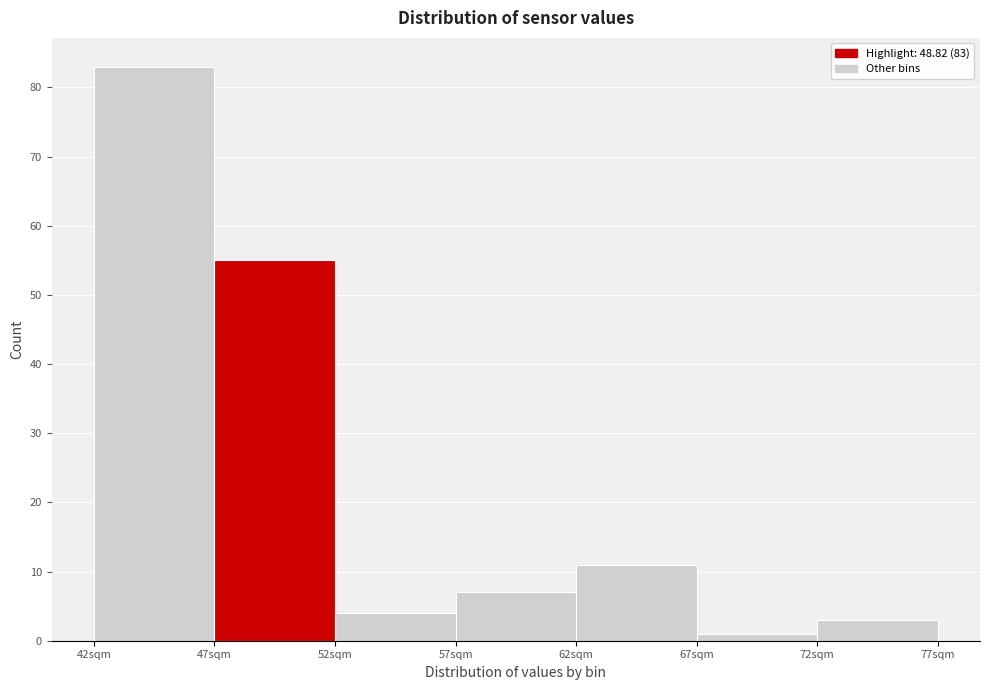

Over which range of the x-axis is the bar tallest?

42 to 47